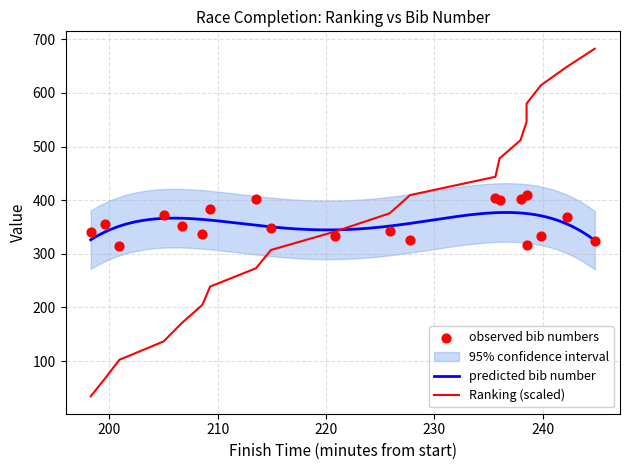

At which category is the sum across all series the highest?

19